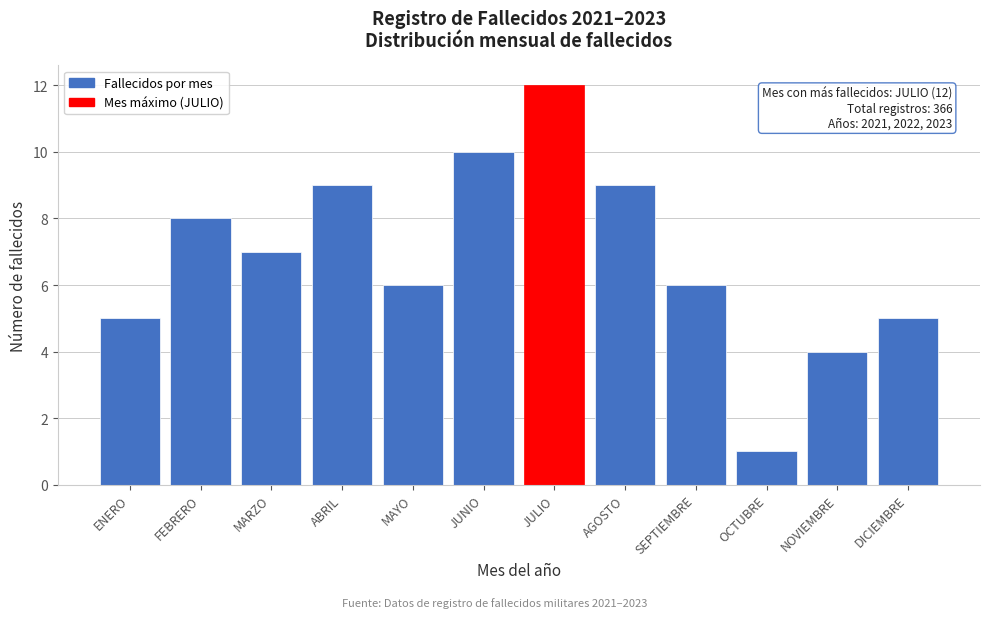

Reading left to right, extract all data points from this chart.

5	8	7	9	6	10	12	9	6	1	4	5